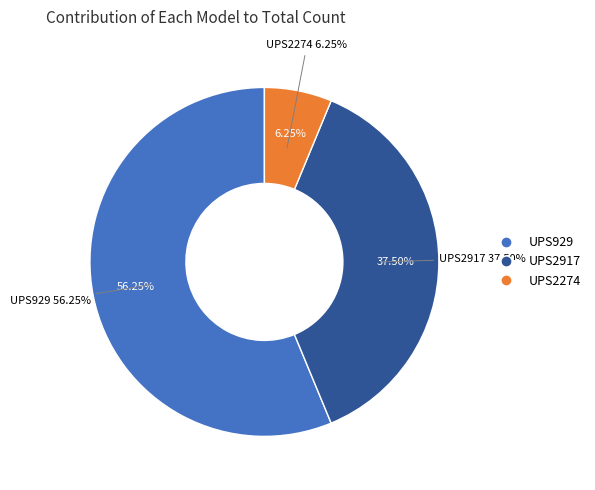

Combined, what portion of the pie is UPS2274 and UPS929?

62.5%